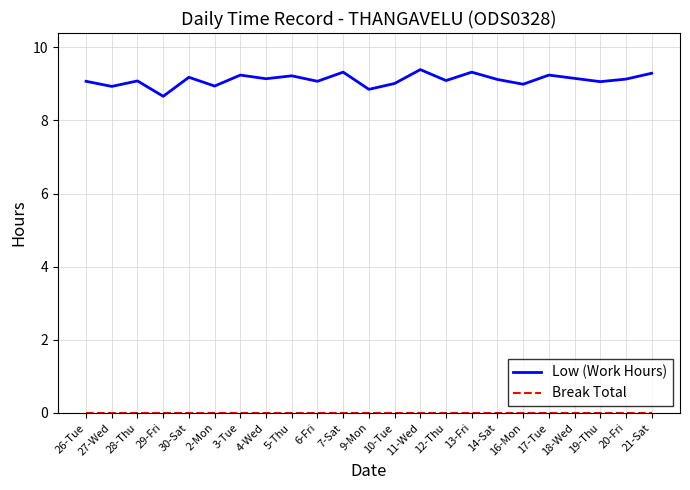

At how many categories does at least one series exceed 7?

23